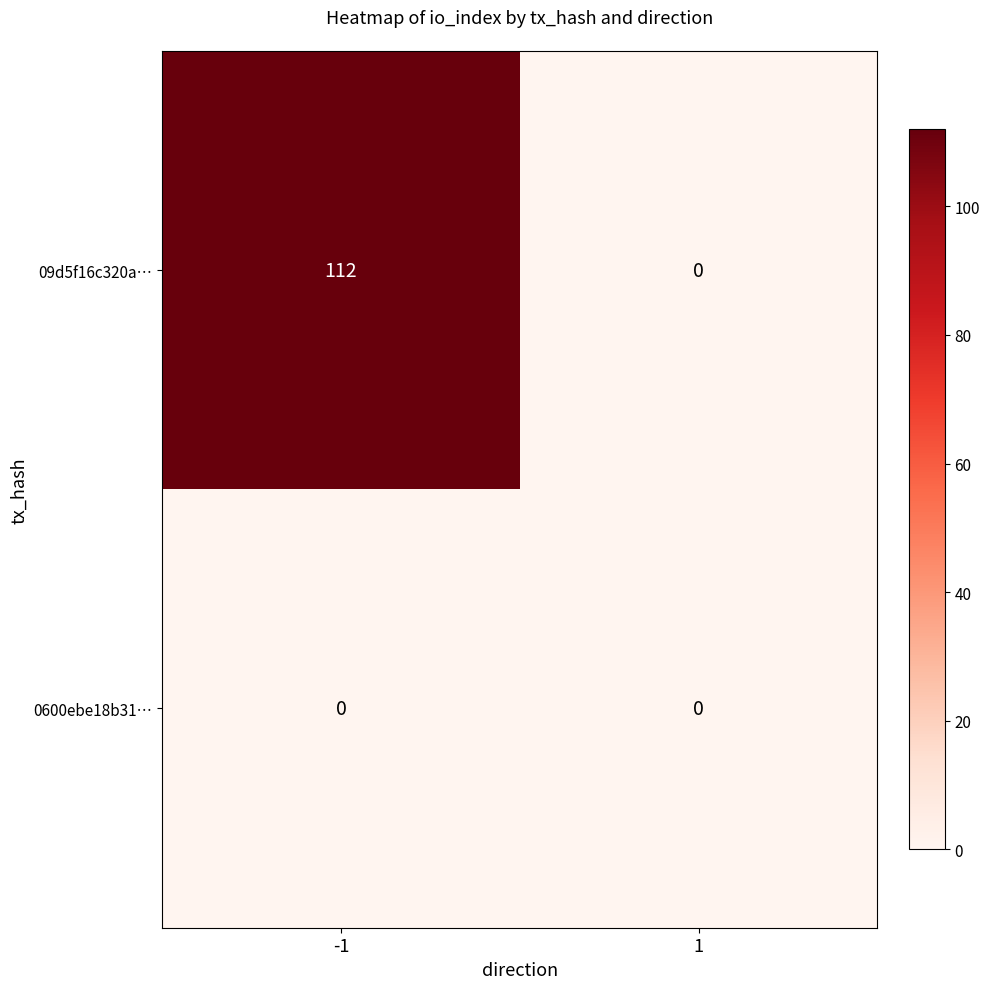

What value does the 09d5f16c320a… series have at -1, to the nearest 50?

100